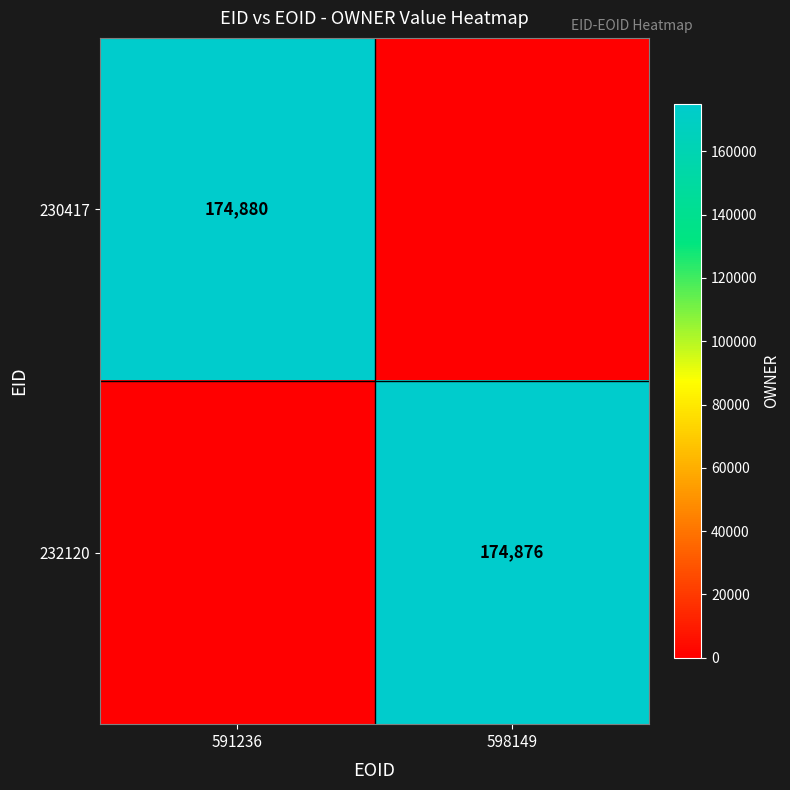

The value of 232120 at 598149 is 174876. True or false?

True